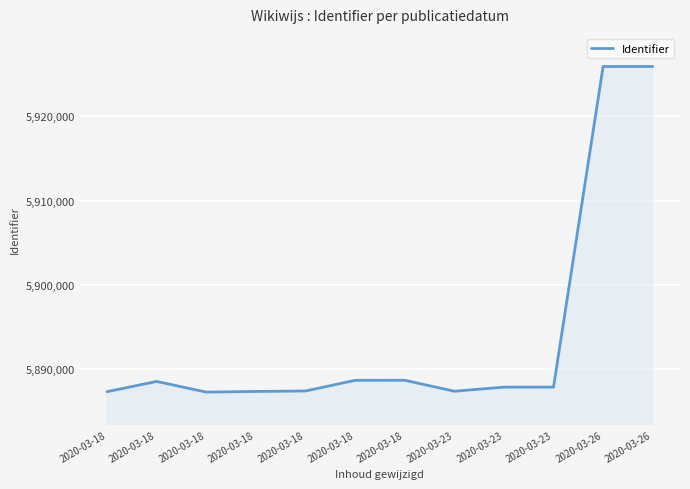

Where does the data first go above 5887813?

2020-03-18